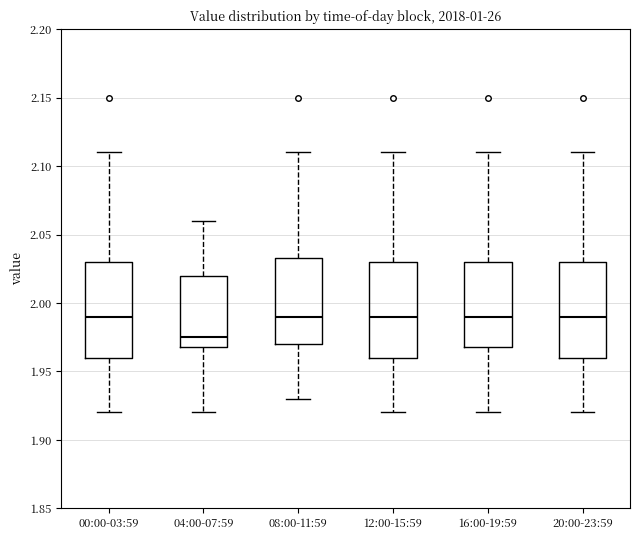

Reading left to right, read every box against the y-axis: the position of its median line, the range the box covers, and the ends of its whiskers. The values are not printed on the chart, so give them approximately, as read against the axis.

00:00-03:59: median 1.990, box 1.960 to 2.030, whiskers 1.920 to 2.110
04:00-07:59: median 1.975, box 1.970 to 2.020, whiskers 1.920 to 2.060
08:00-11:59: median 1.990, box 1.970 to 2.035, whiskers 1.930 to 2.110
12:00-15:59: median 1.990, box 1.960 to 2.030, whiskers 1.920 to 2.110
16:00-19:59: median 1.990, box 1.970 to 2.030, whiskers 1.920 to 2.110
20:00-23:59: median 1.990, box 1.960 to 2.030, whiskers 1.920 to 2.110